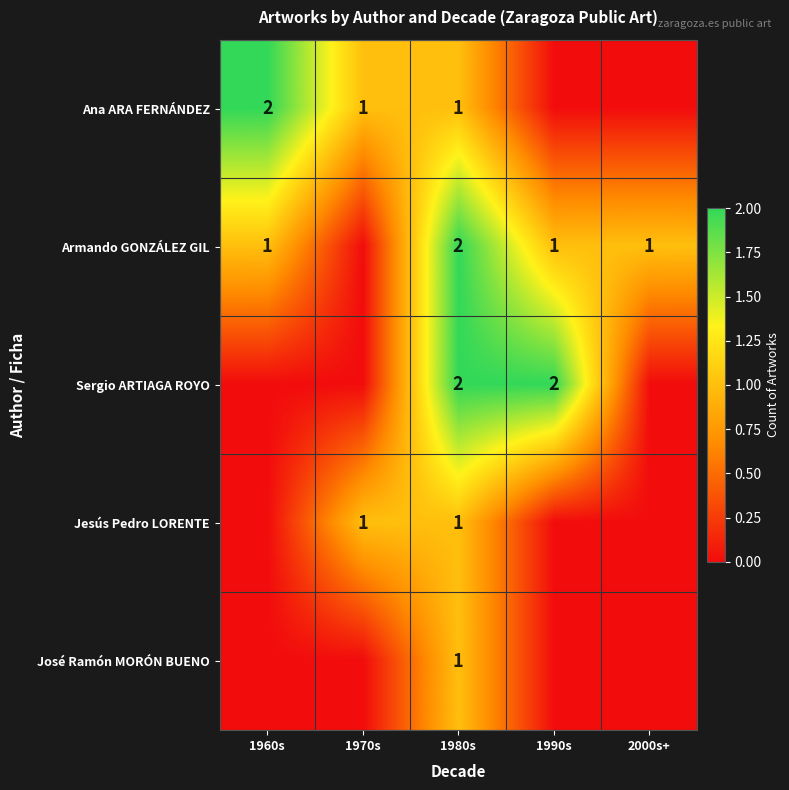

The value of Jesús Pedro LORENTE at 1980s is 1. True or false?

True